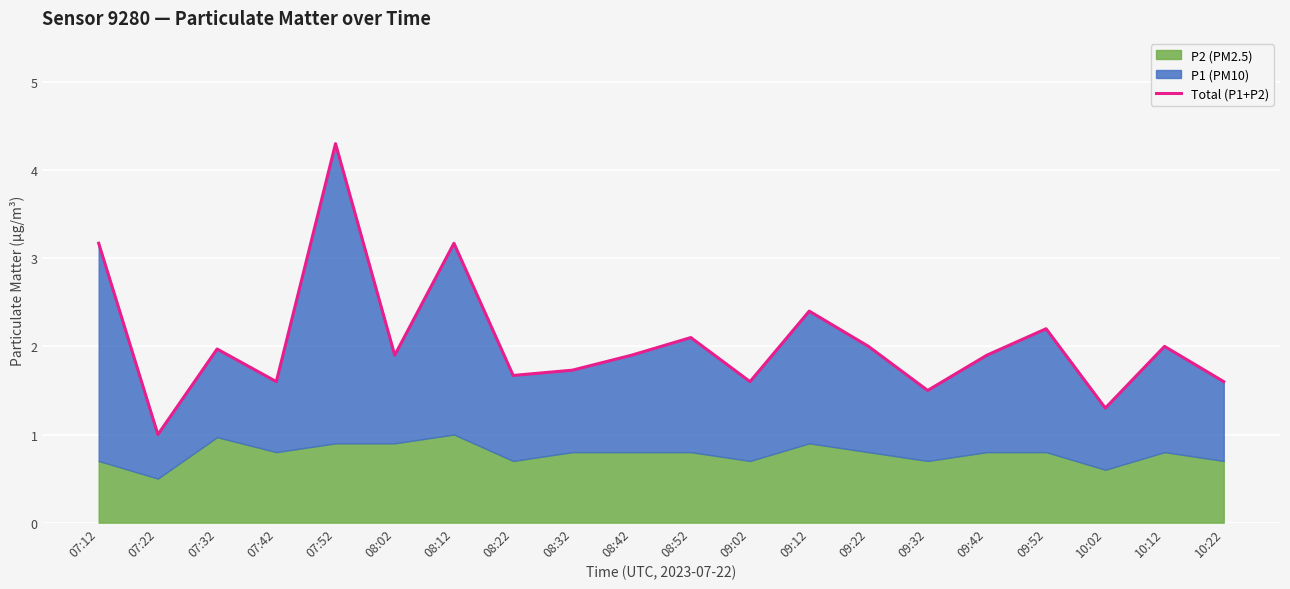

What is the label of the 18th point from the right?

07:32